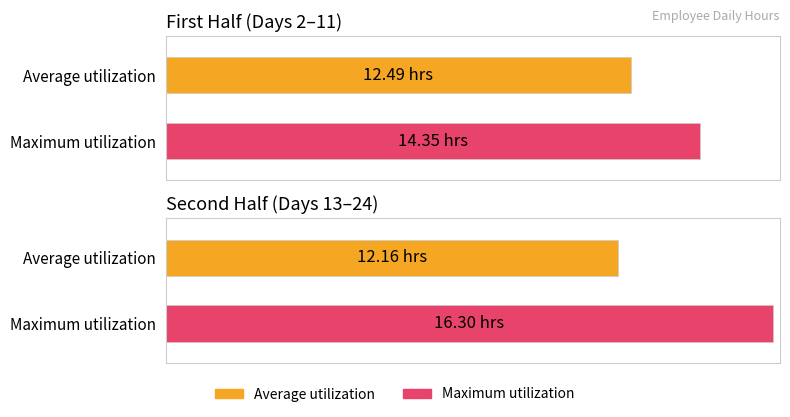

What is the highest value of the Maximum utilization series?

16.3